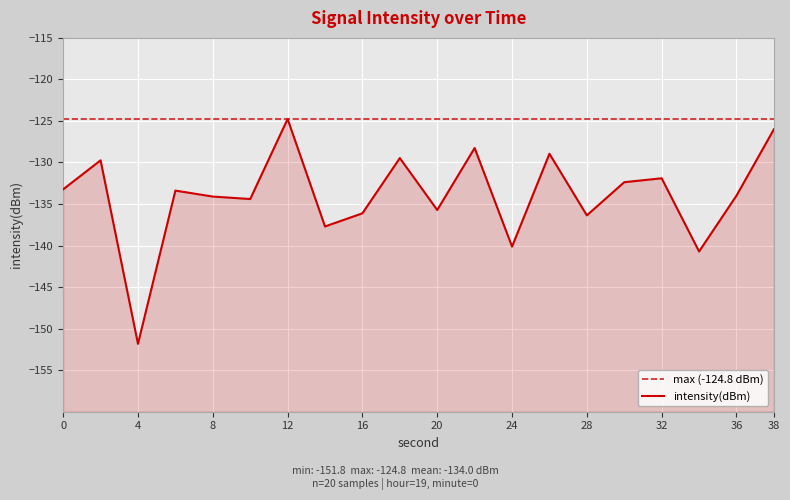

Where does the data first go above -133?

2